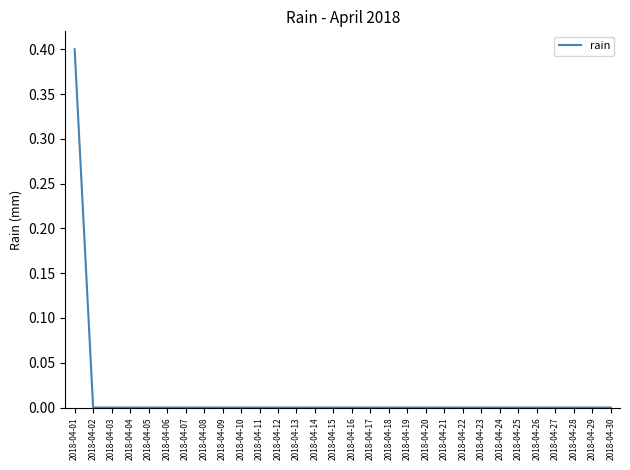

What is the change in value from 2018-04-01 to 2018-04-22?

-0.4